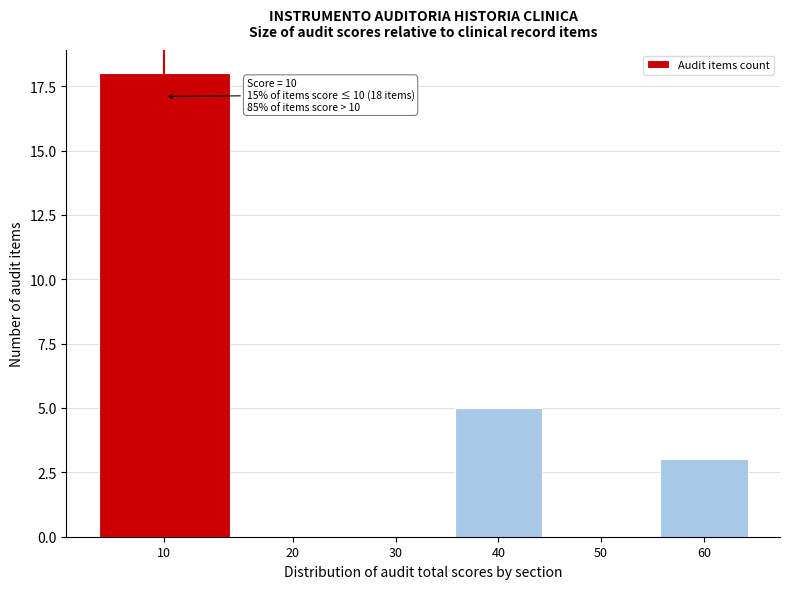

Reading left to right, extract all data points from this chart.

10=18	20=0	30=0	40=5	50=0	60=3